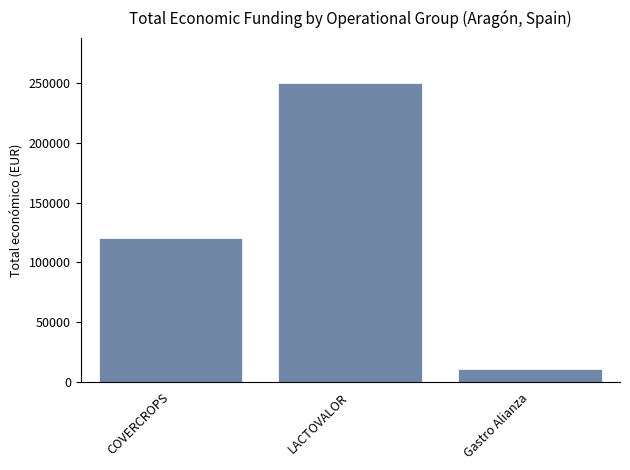

Which category has the highest value across all series?

LACTOVALOR